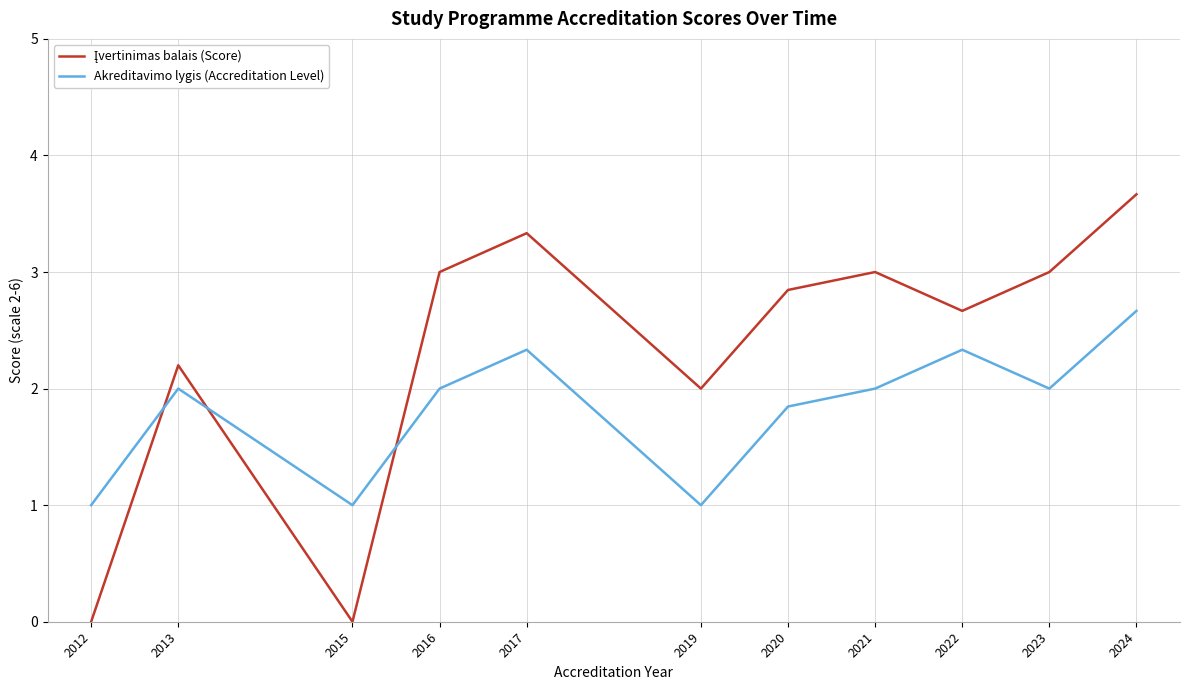

What is the spread (max minus min) of values at 2024?

1.0